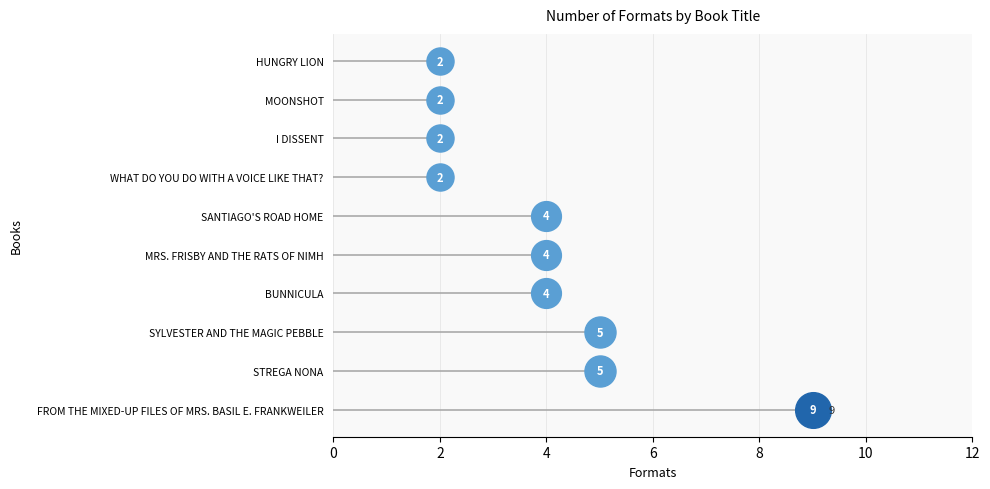

Which has a higher value, Mrs. Frisby and the Rats of Nimh or Sylvester and the Magic Pebble?

Sylvester and the Magic Pebble